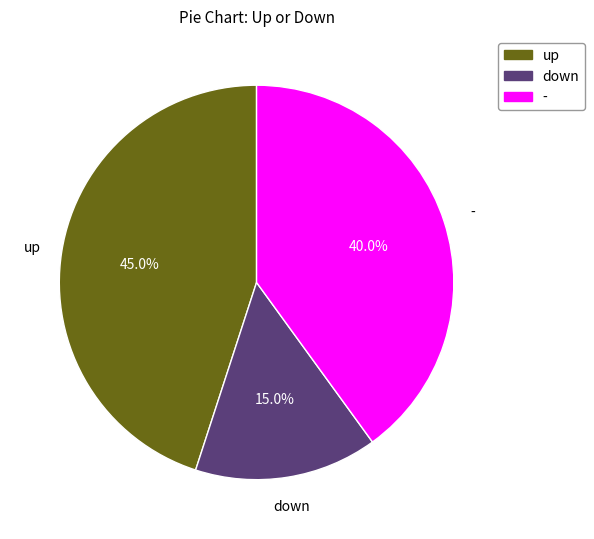

To the nearest percent, what is the difference between the largest and smallest slice percentages?

30%